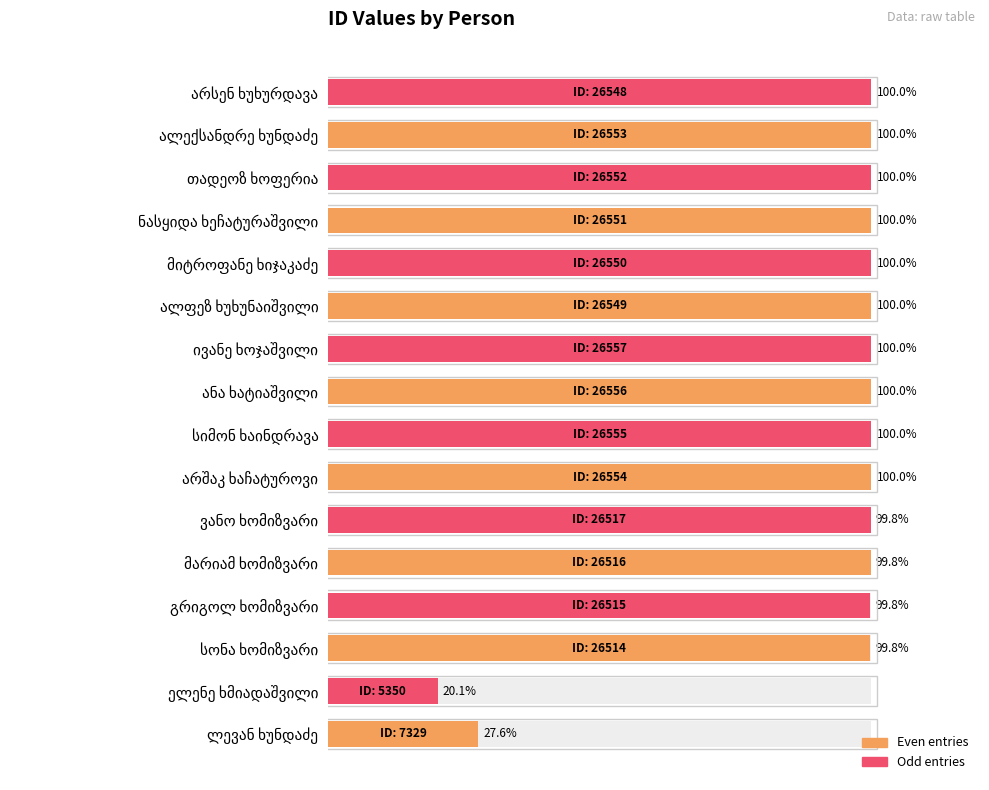

What is the label of the 16th bar from the right?

ლევან ხუნდაძე